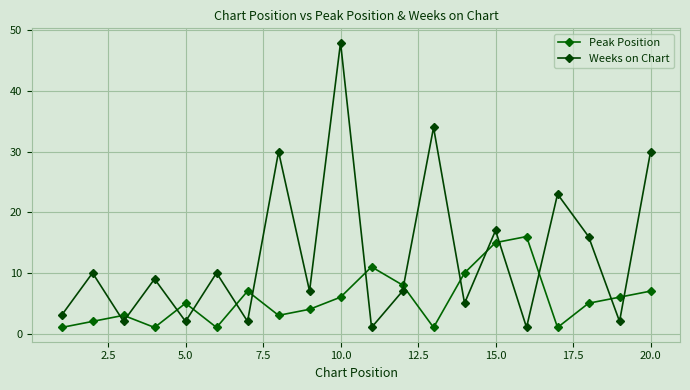

Reading left to right, transcribe all the data shown in this chart.

Peak Position: 1	2	3	1	5	1	7	3	4	6	11	8	1	10	15	16	1	5	6	7
Weeks on Chart: 3	10	2	9	2	10	2	30	7	48	1	7	34	5	17	1	23	16	2	30